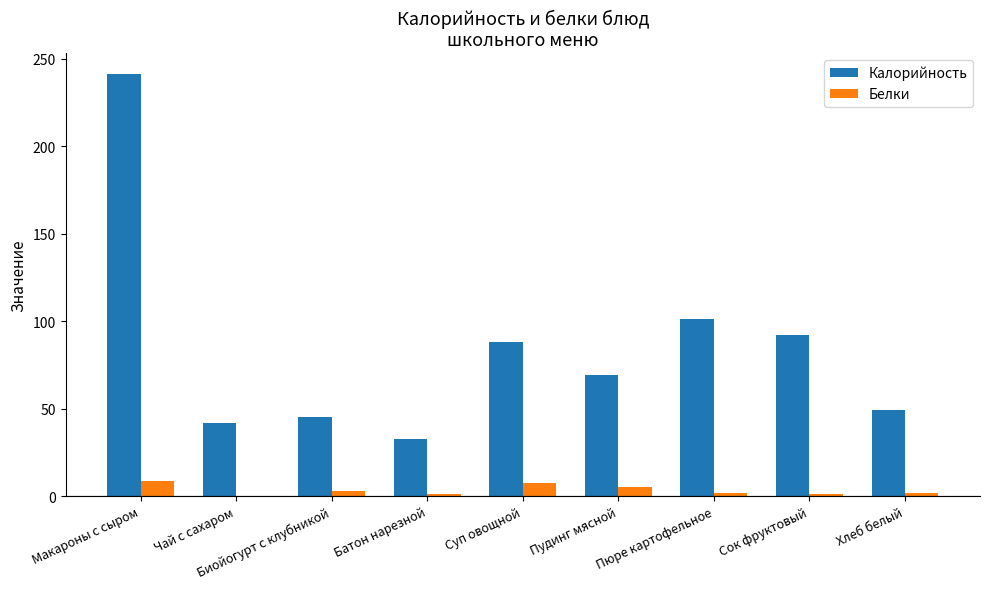

Which series changed the most between Суп овощной and Пюре картофельное?

Калорийность